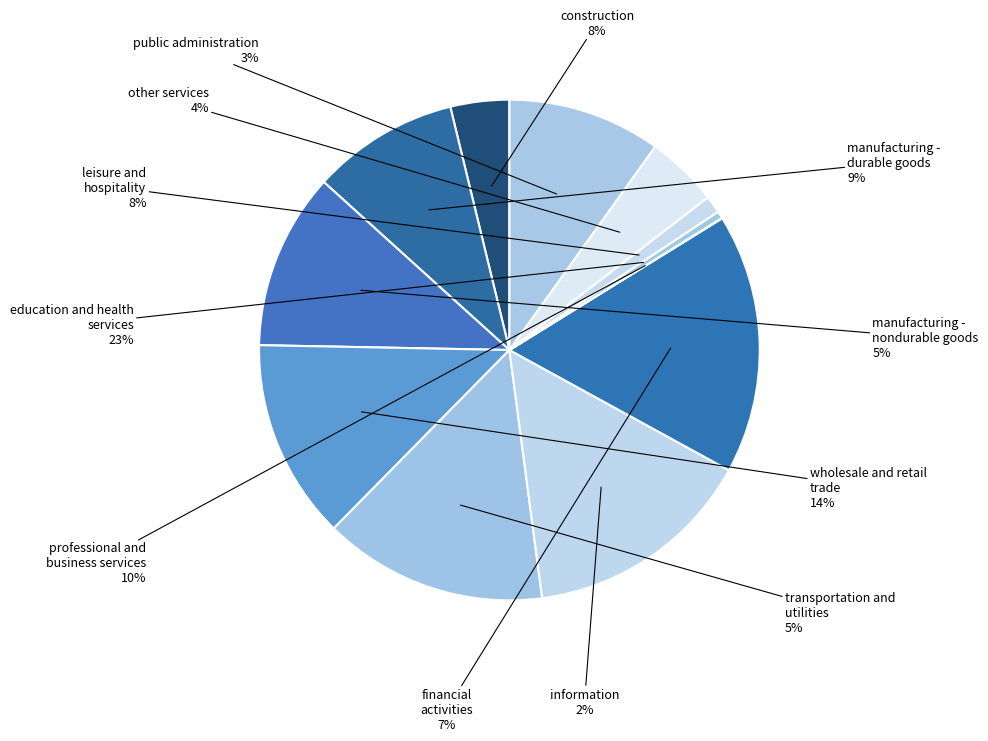

What percentage is the 1 slice, to the nearest percent?

14%